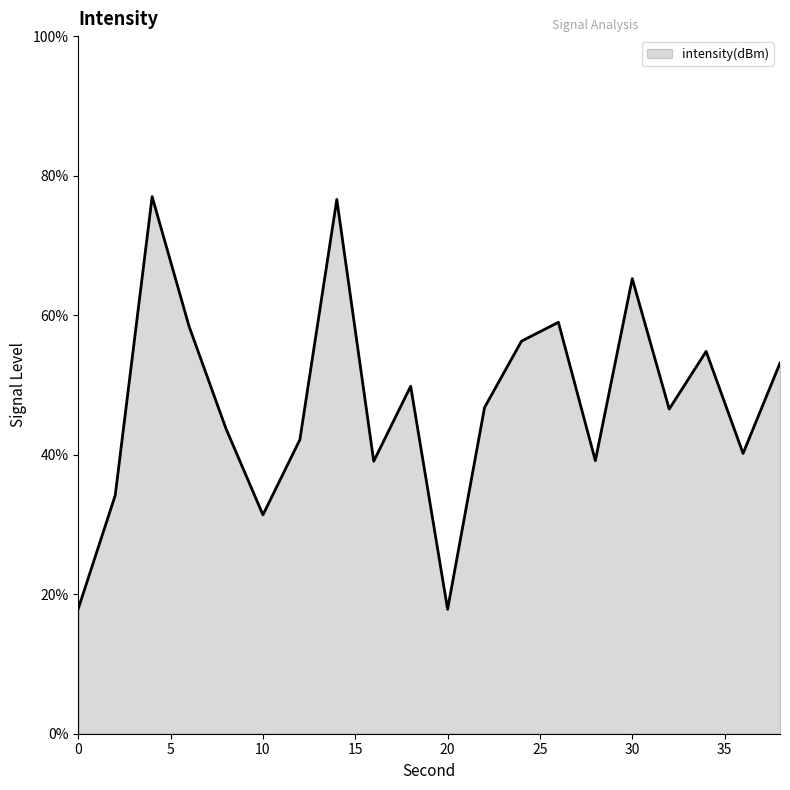

What is the smallest value displayed?

17.8